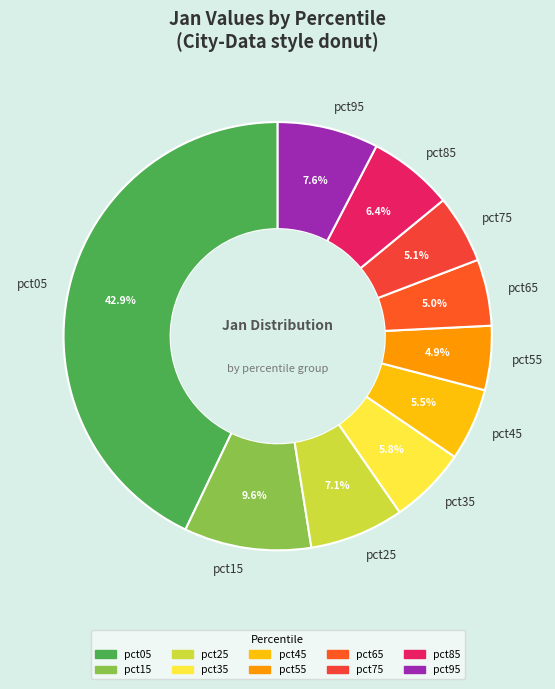

Is there a majority slice in this chart?

No